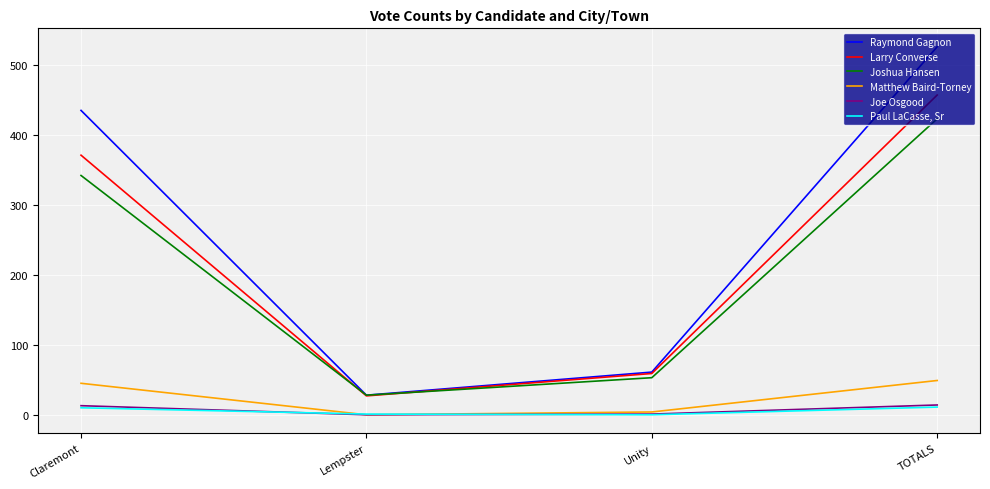

What is the greatest value displayed?

526